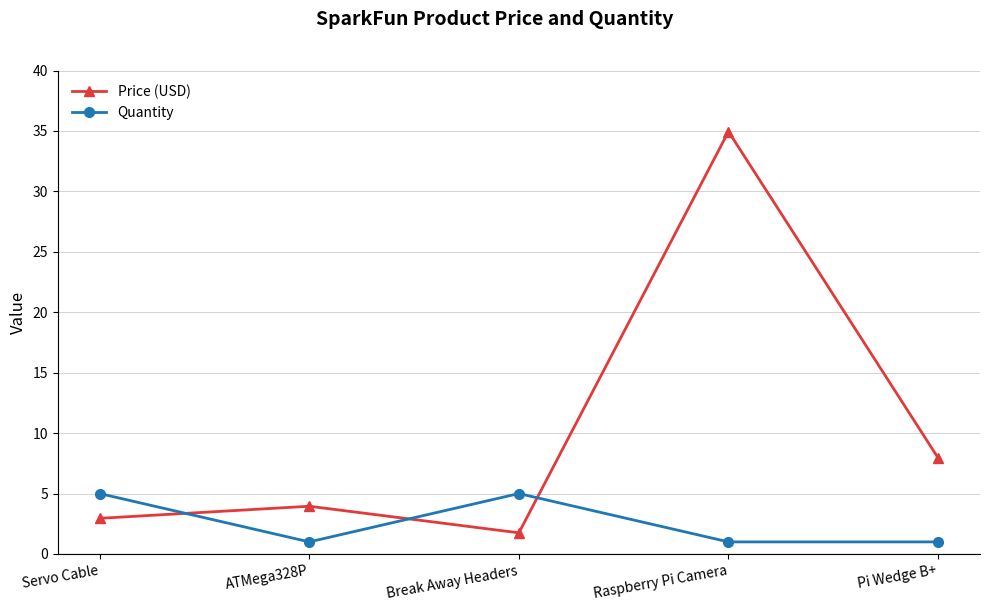

Count the Quantity values in the range 1 to 5.

5